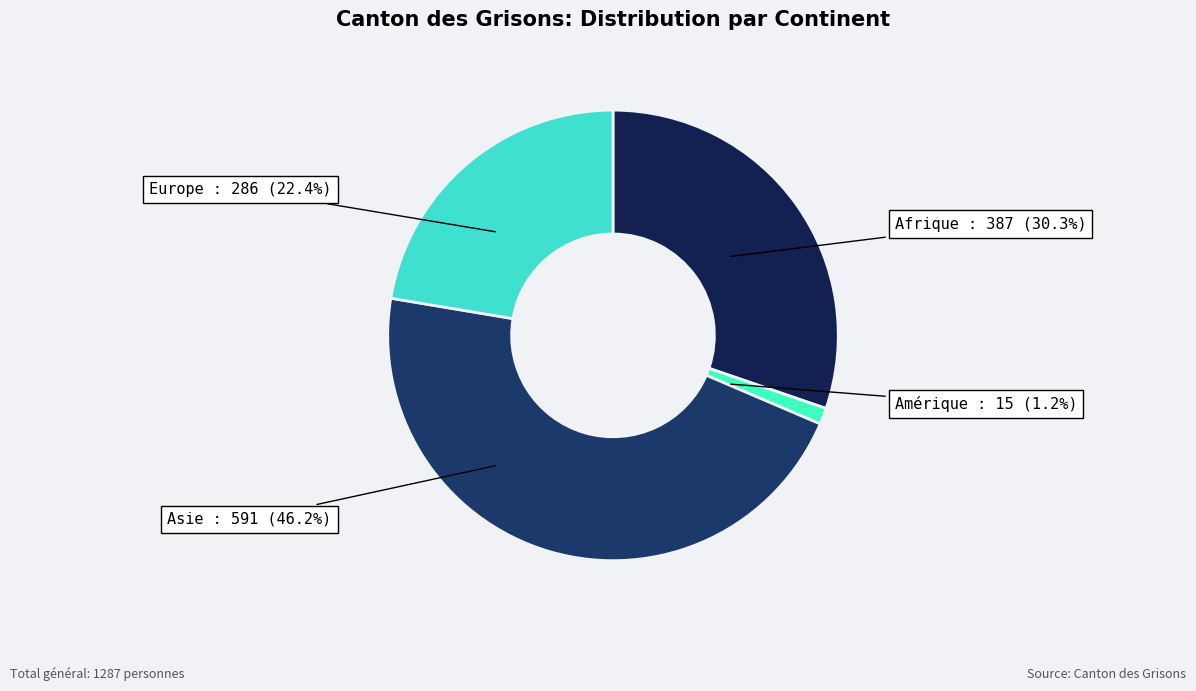

How many slices are in this pie chart?

4